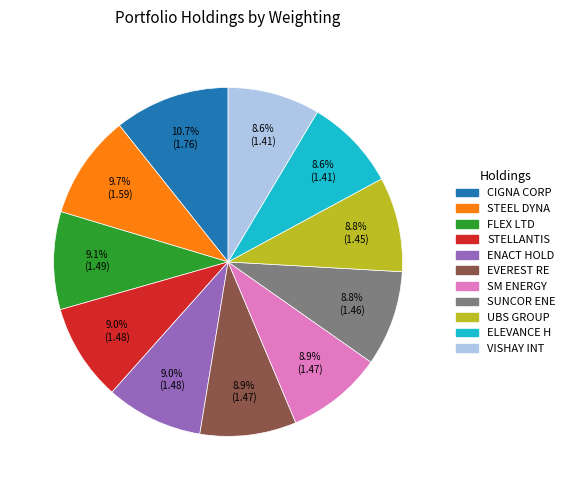

Do ELEVANCE H and SUNCOR ENE together represent more than half of the pie?

No